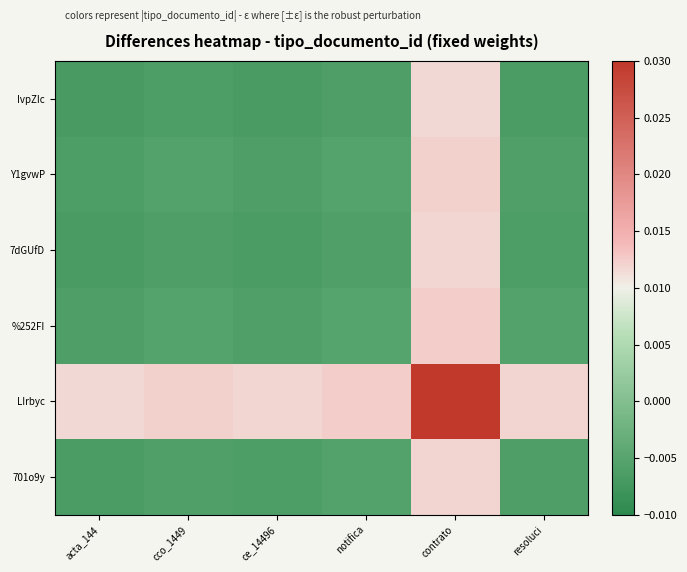

Reading left to right, extract all data points from this chart.

IvpZIc: acta_144=-0.0	cco_1449=-0.0	ce_14496=-0.0	notifica=-0.0	contrato=0.0	resoluci=-0.0
Y1gvwP: acta_144=-0.0	cco_1449=-0.0	ce_14496=-0.0	notifica=-0.0	contrato=0.0	resoluci=-0.0
7dGUfD: acta_144=-0.0	cco_1449=-0.0	ce_14496=-0.0	notifica=-0.0	contrato=0.0	resoluci=-0.0
%252FI: acta_144=-0.0	cco_1449=-0.0	ce_14496=-0.0	notifica=-0.0	contrato=0.0	resoluci=-0.0
LIrbyc: acta_144=0.0	cco_1449=0.0	ce_14496=0.0	notifica=0.0	contrato=0.0	resoluci=0.0
701o9y: acta_144=-0.0	cco_1449=-0.0	ce_14496=-0.0	notifica=-0.0	contrato=0.0	resoluci=-0.0